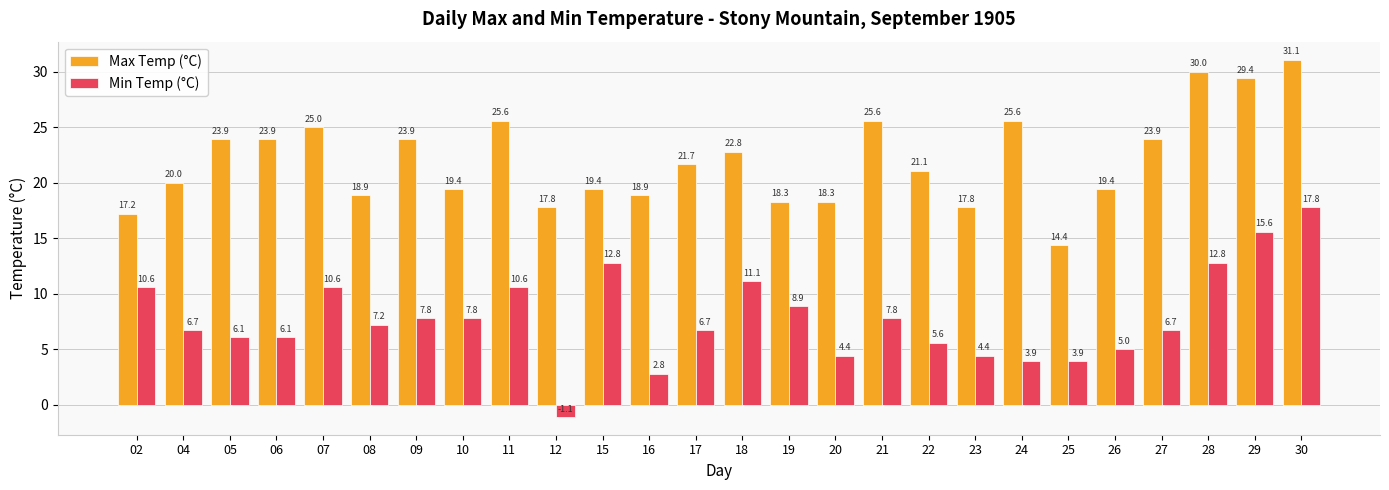

Which series has the largest range (max minus min)?

Min Temp (°C)